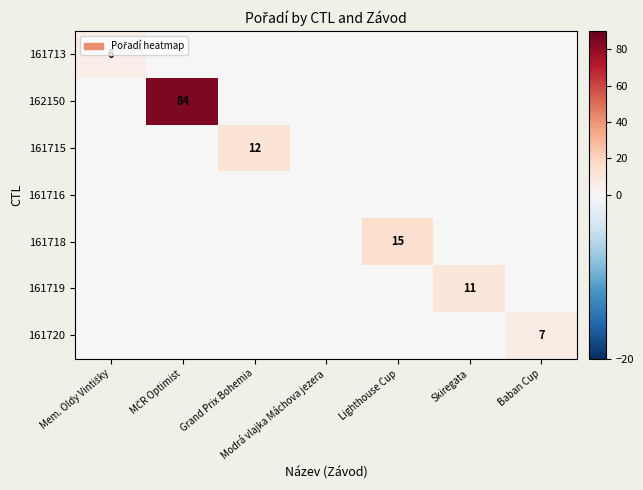

True or false: 161719 has a value of 11 at Skiregata.

True